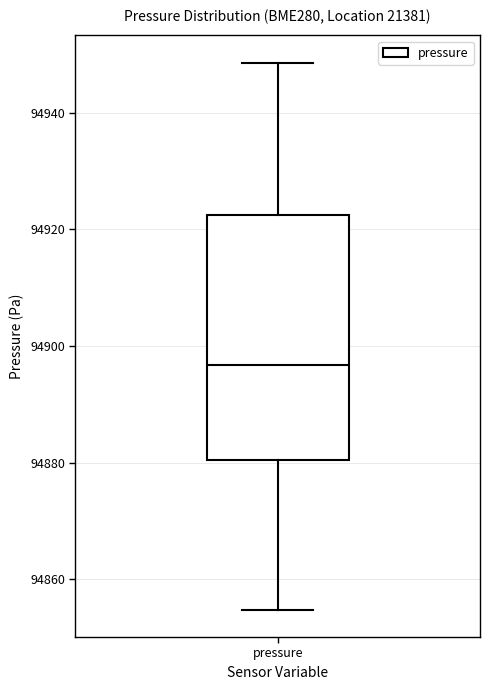

Where is the lower edge of the box for pressure on the y-axis? The values are not printed on the chart, so give them approximately, as read against the axis.

94880